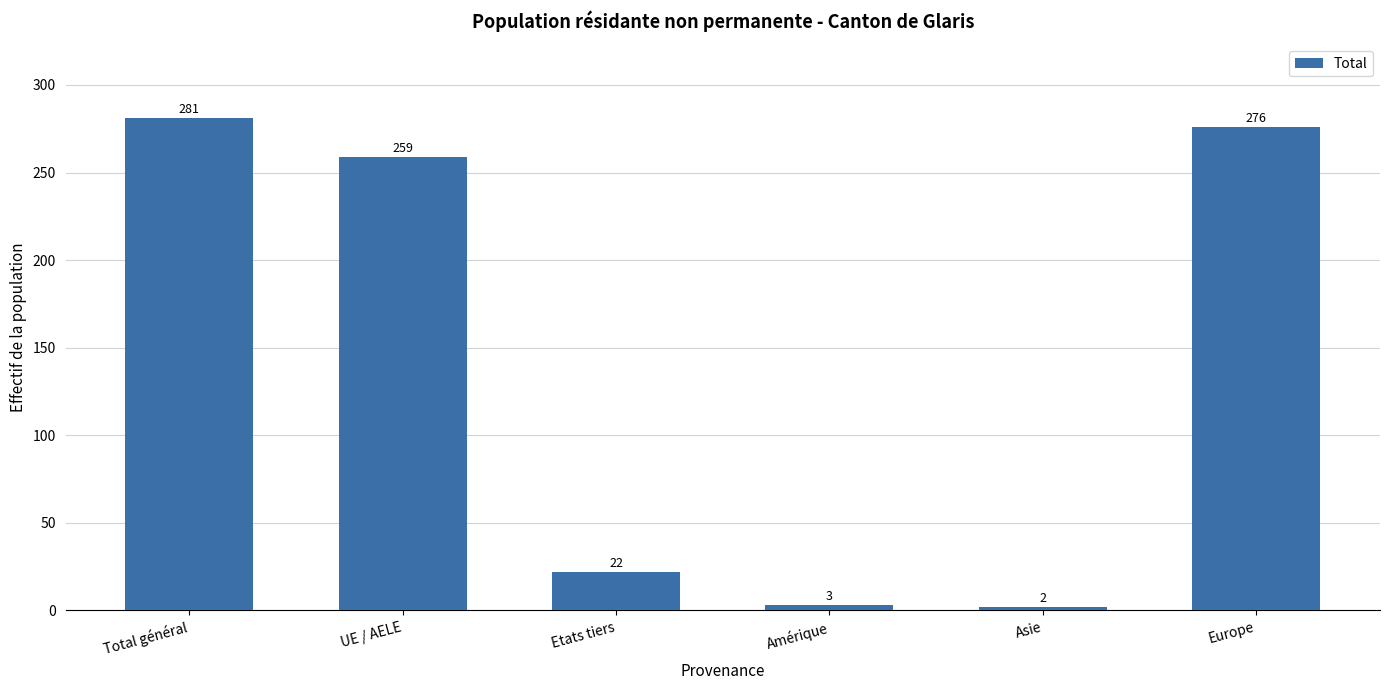

Rank the categories by value from lowest to highest.

Asie, Amérique, Etats tiers, UE / AELE, Europe, Total général